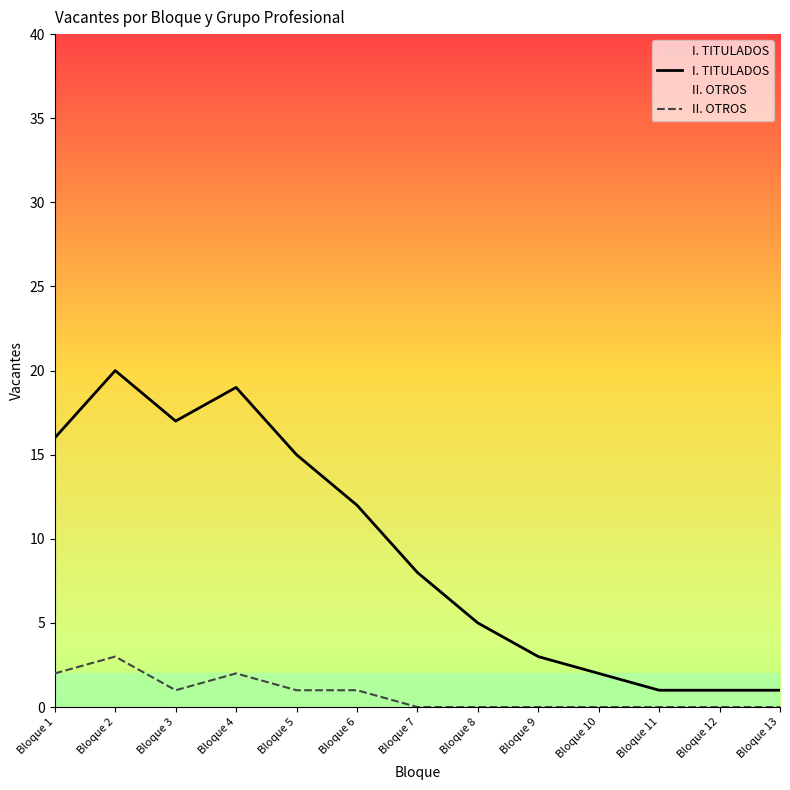

Between Bloque 2 and Bloque 8, which series saw the biggest shift?

I. TITULADOS